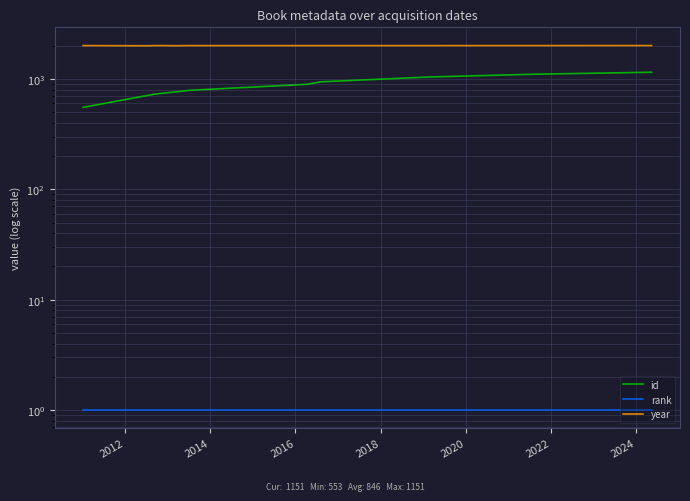

Is it true that id equals 873 at 2010?

False